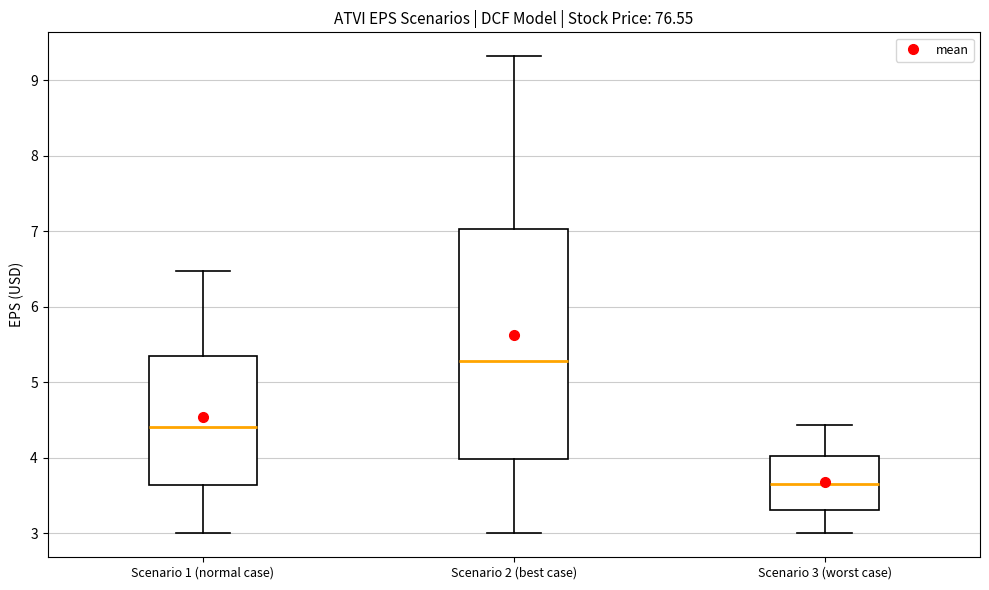

Which box has the highest median line?

Scenario 2 (best case)